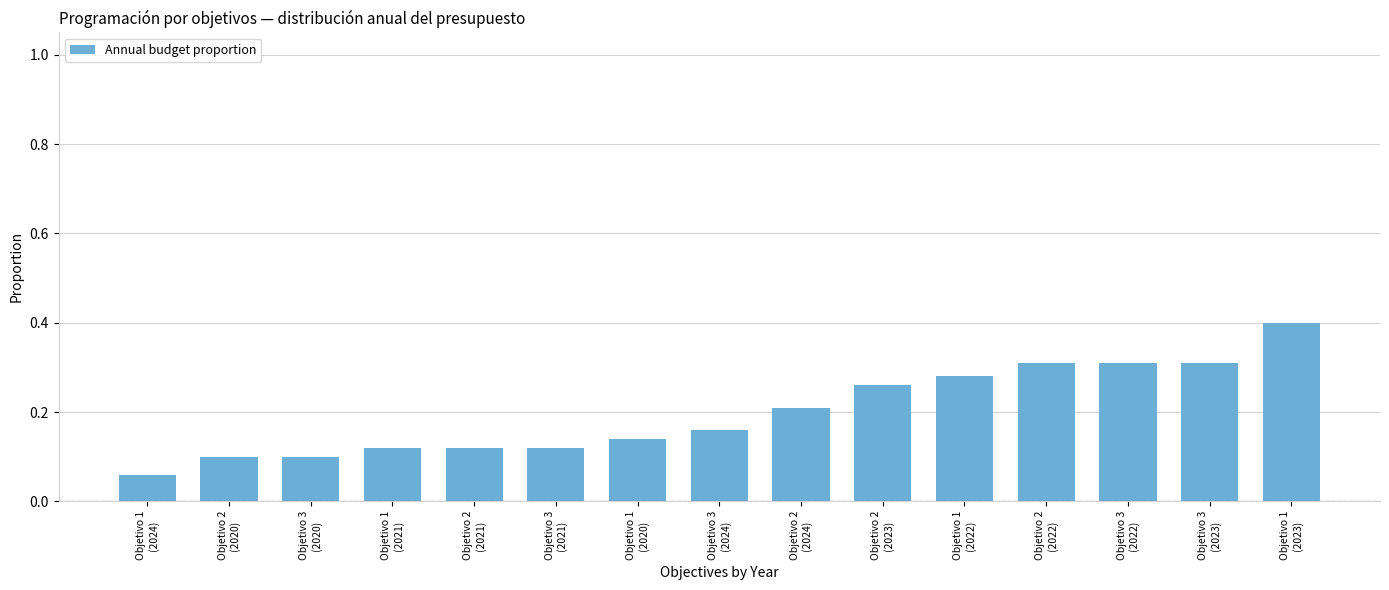

How many bars are there in total?

15